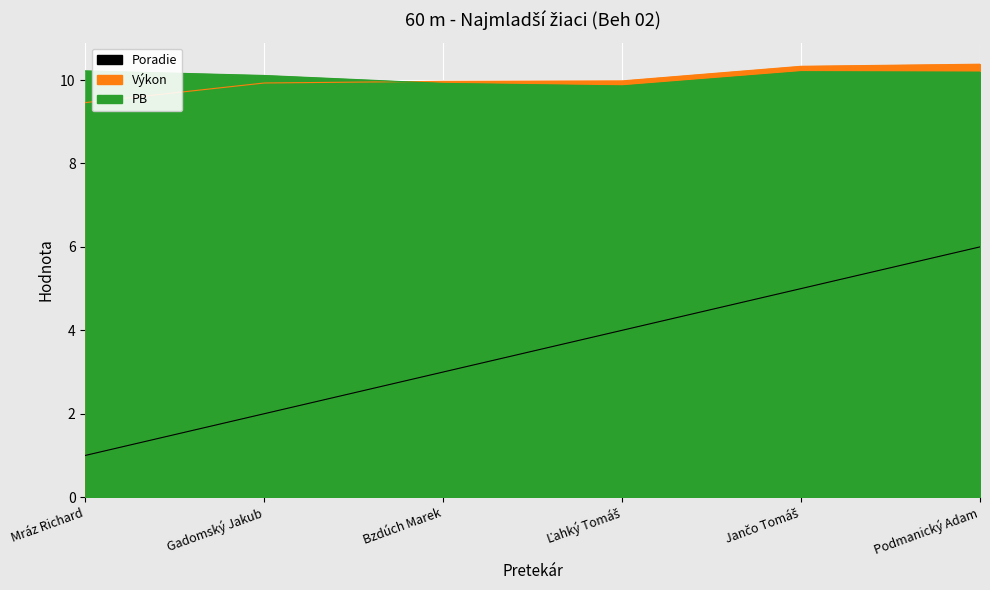

What is the difference between the highest and lowest values at Mráz Richard?

9.2